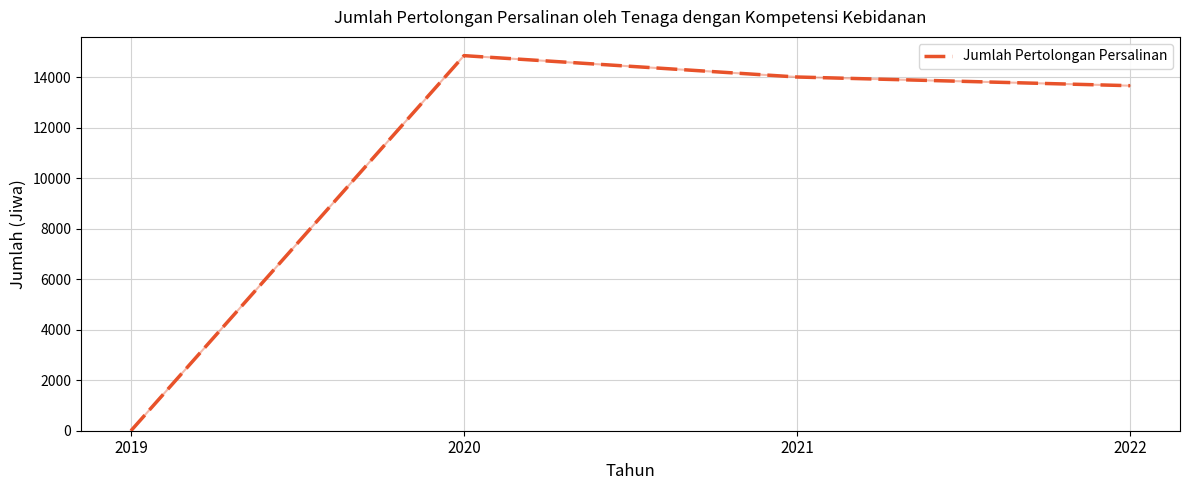

How many values are below 14005?

2